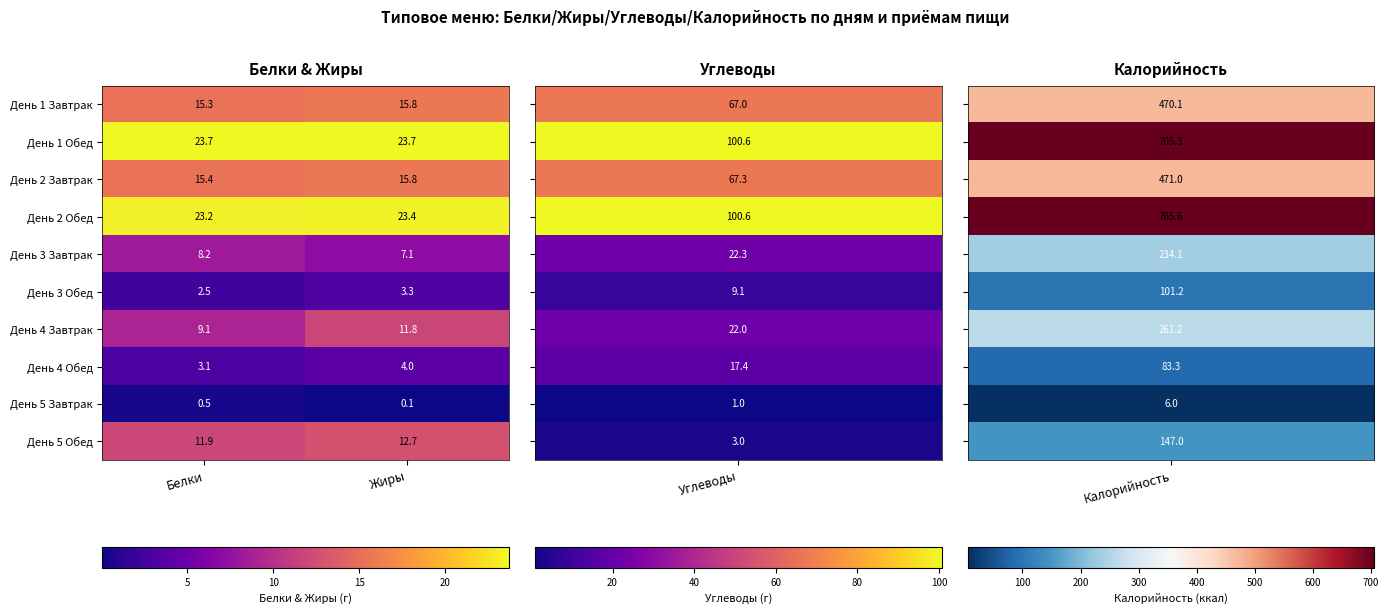

Is it true that День 4 Завтрак equals 11.8 at Жиры?

True